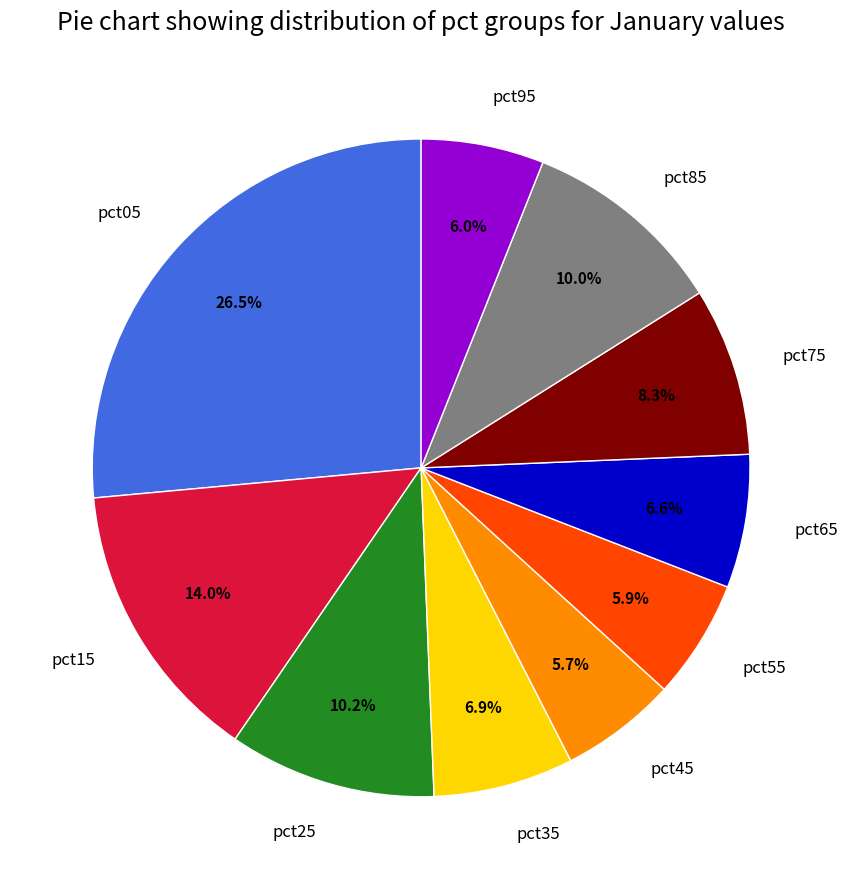

Which slice is the largest?

pct05